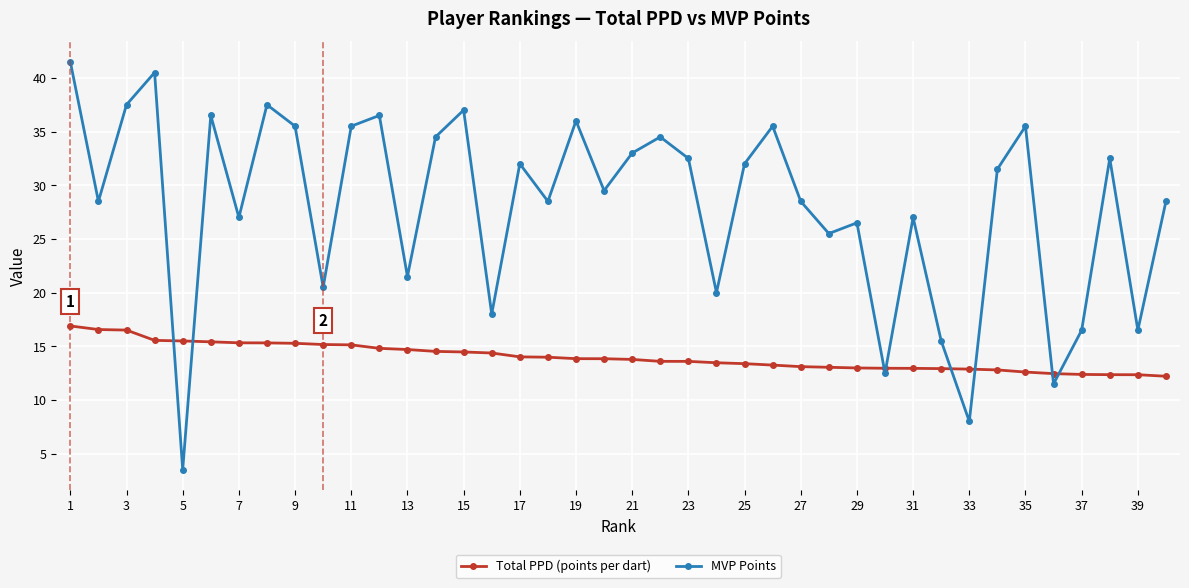

Which series ends up on top after the final intersection of Total PPD (points per dart) and MVP Points?

MVP Points